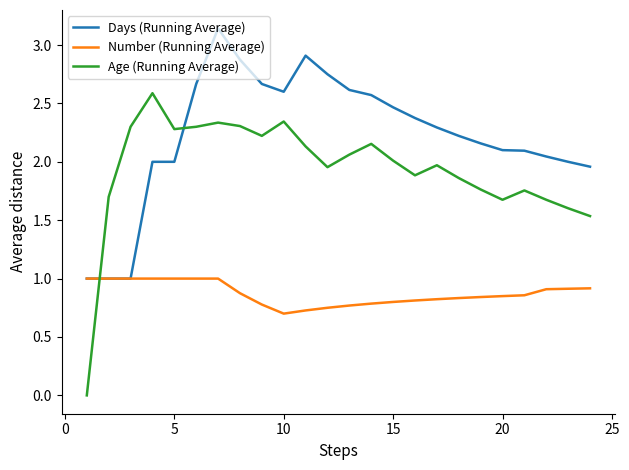

How many times do Age (Running Average) and Number (Running Average) cross each other?

1